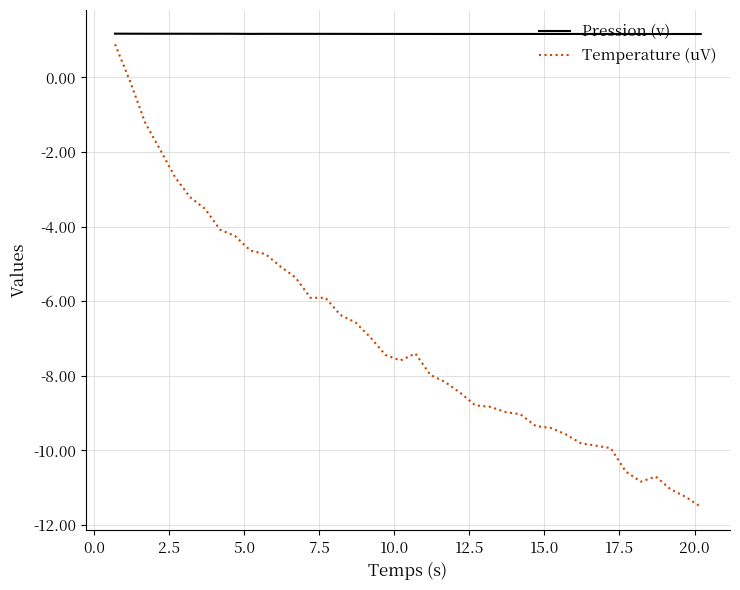

Which series has the widest spread of values?

Temperature (uV)